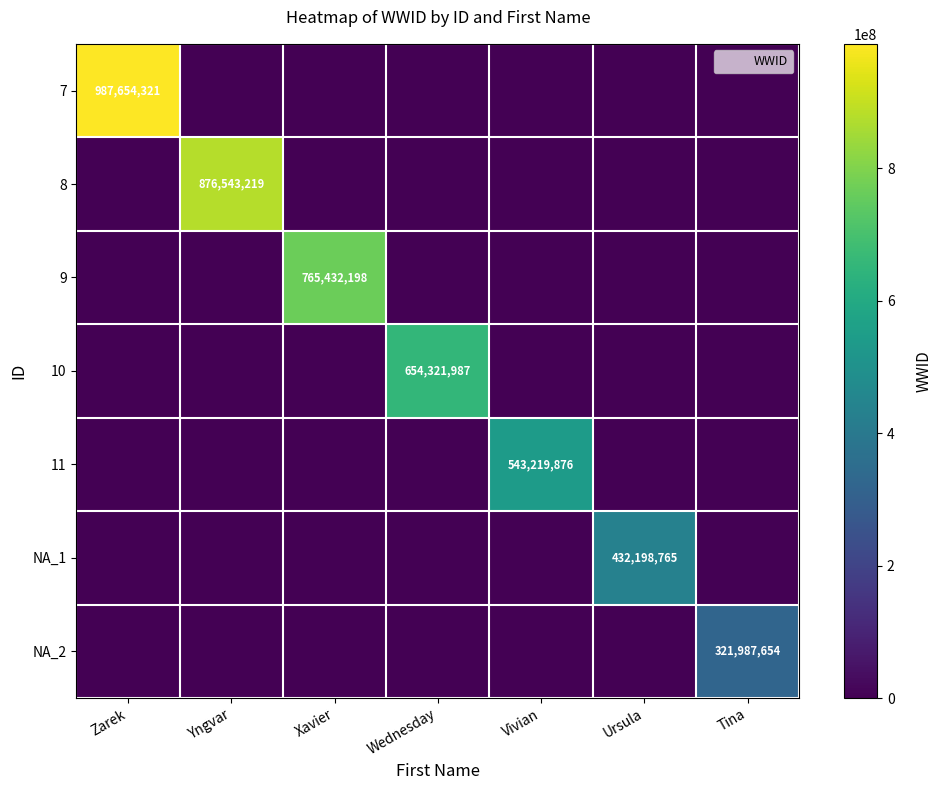

What is the sum of all NA_1 values?

432198765